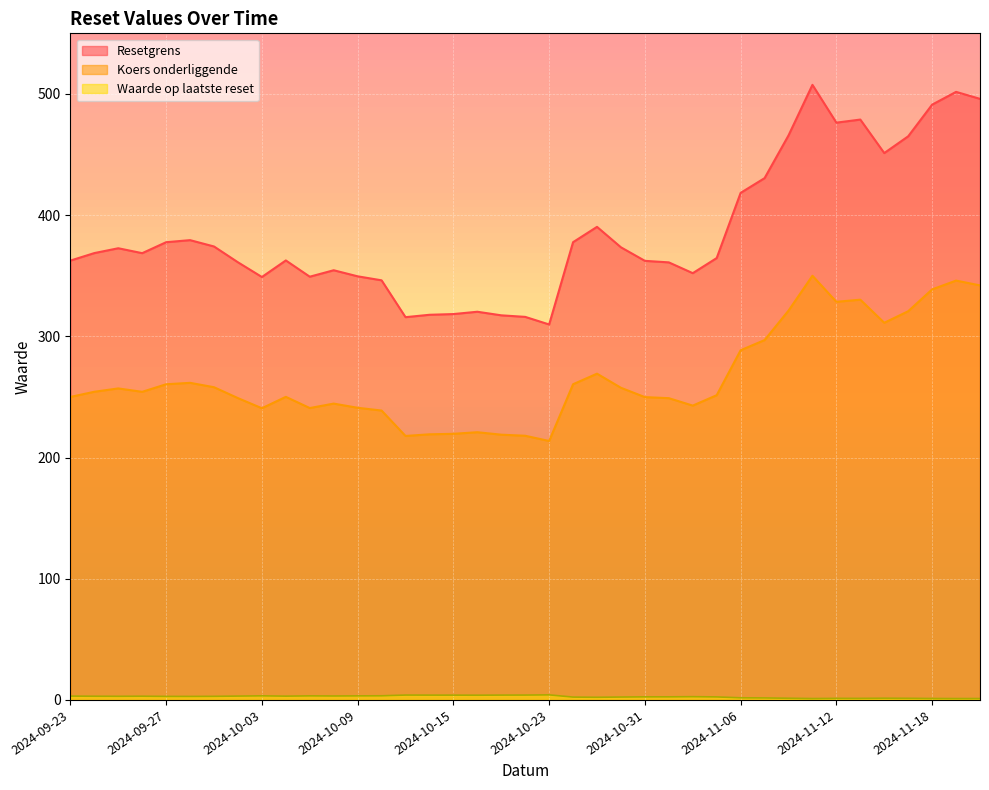

What is the minimum value for Koers onderliggende?

213.7